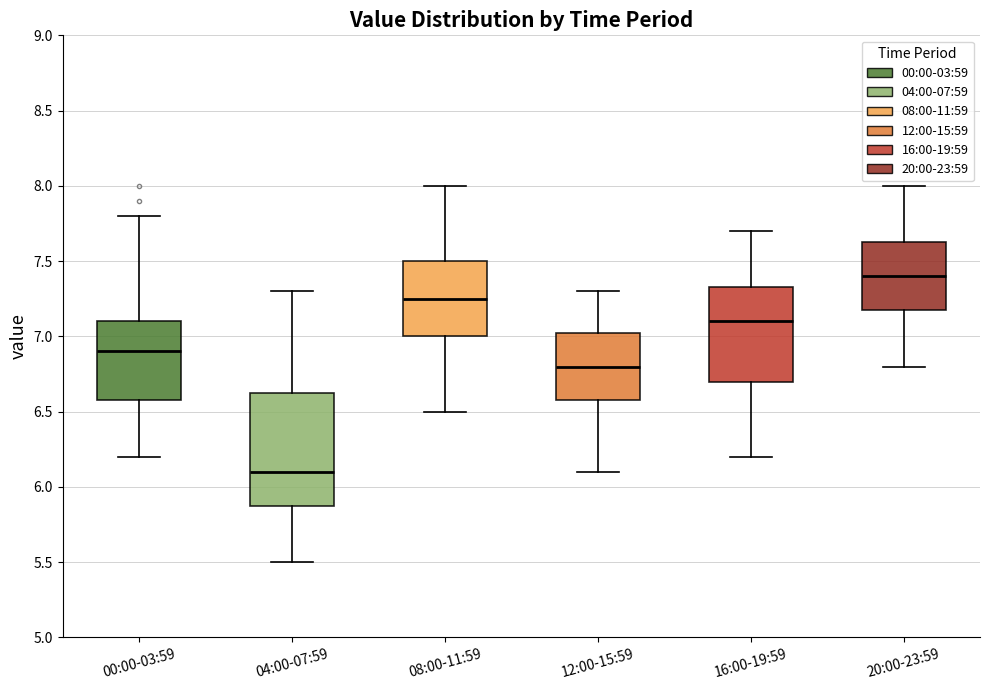

Which box's median line is the highest?

20:00-23:59